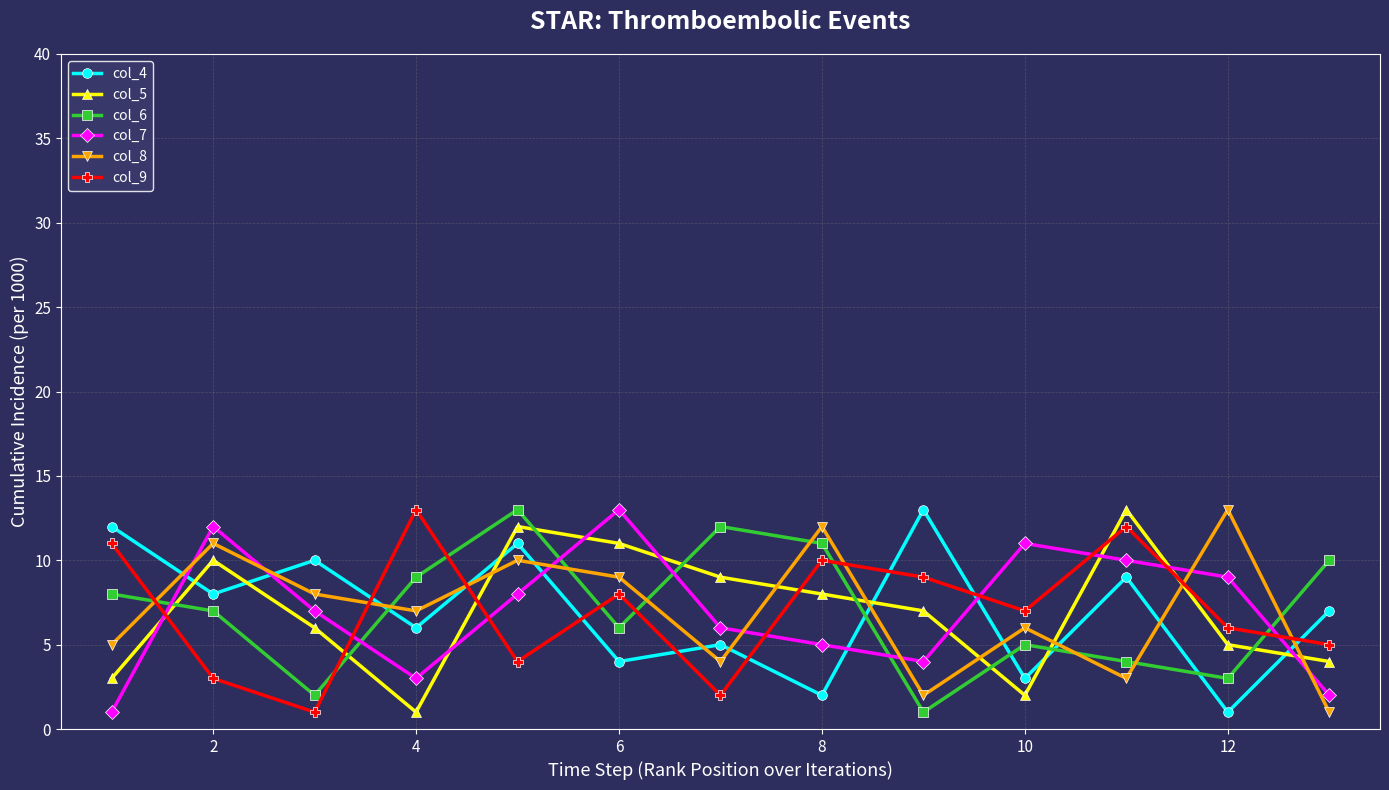

Which series ends up on top after the final intersection of col_8 and col_6?

col_6